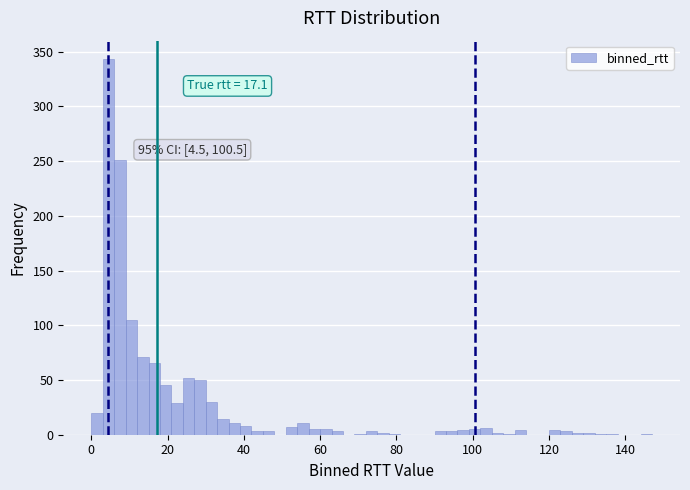

Read against the x-axis, roughly where is the centre of the tallest bar?

4